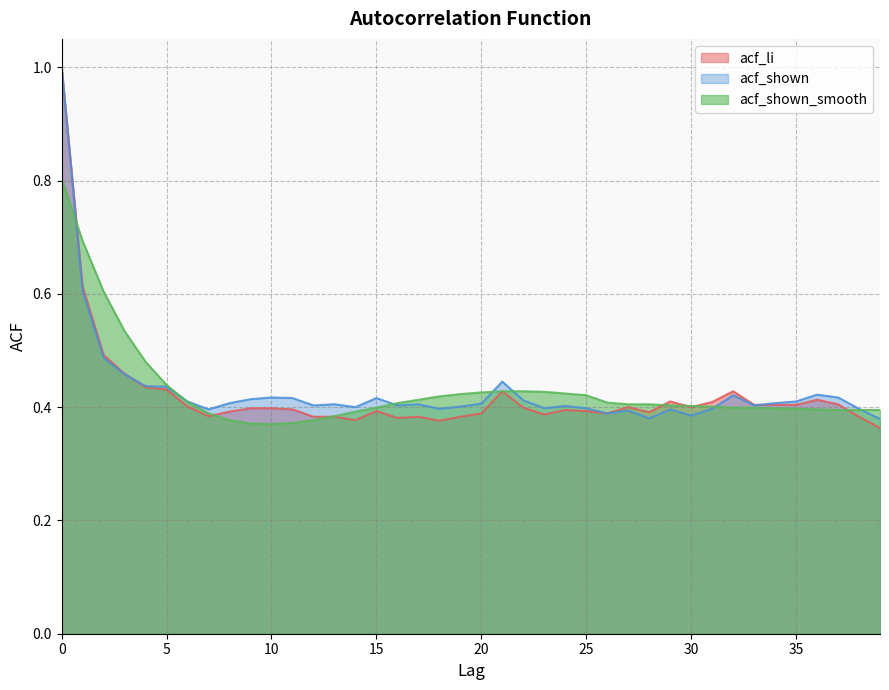

True or false: acf_shown and acf_shown_smooth cross at least once.

True